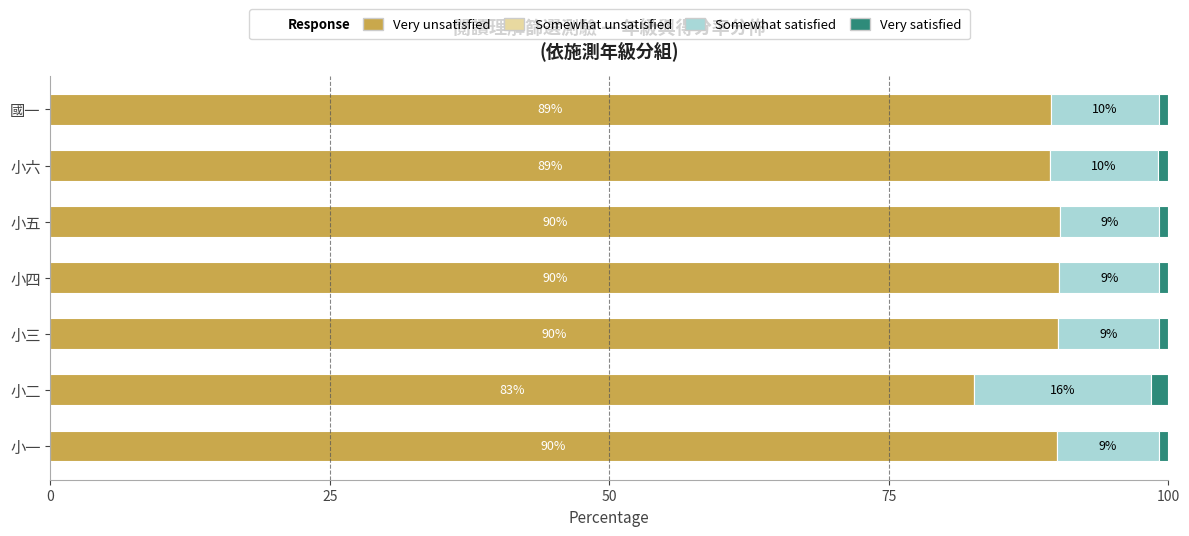

The value of Very unsatisfied at 小一 is 56.4. True or false?

False